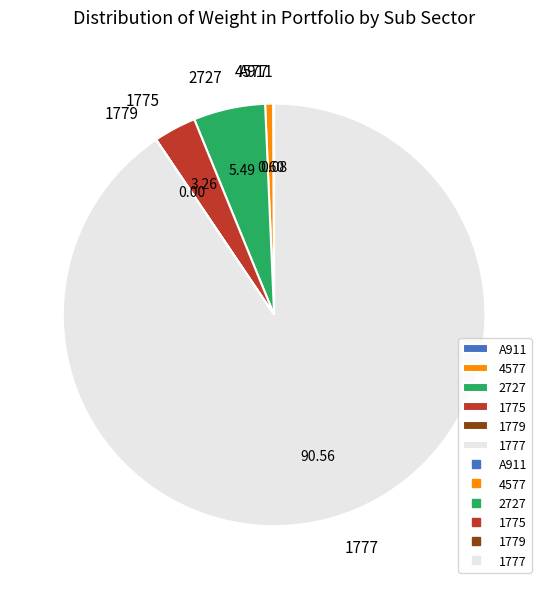

Which category accounts for the majority?

1777